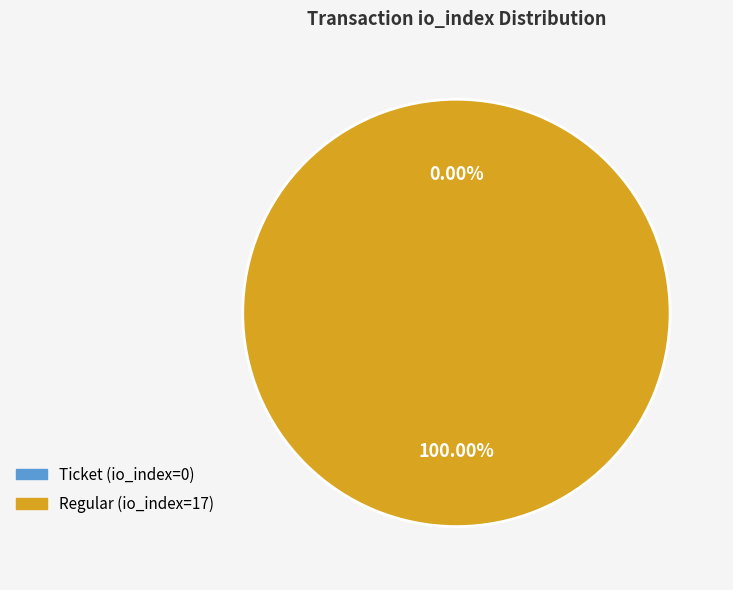

Which category has the biggest portion of the pie?

Regular (io_index=17)